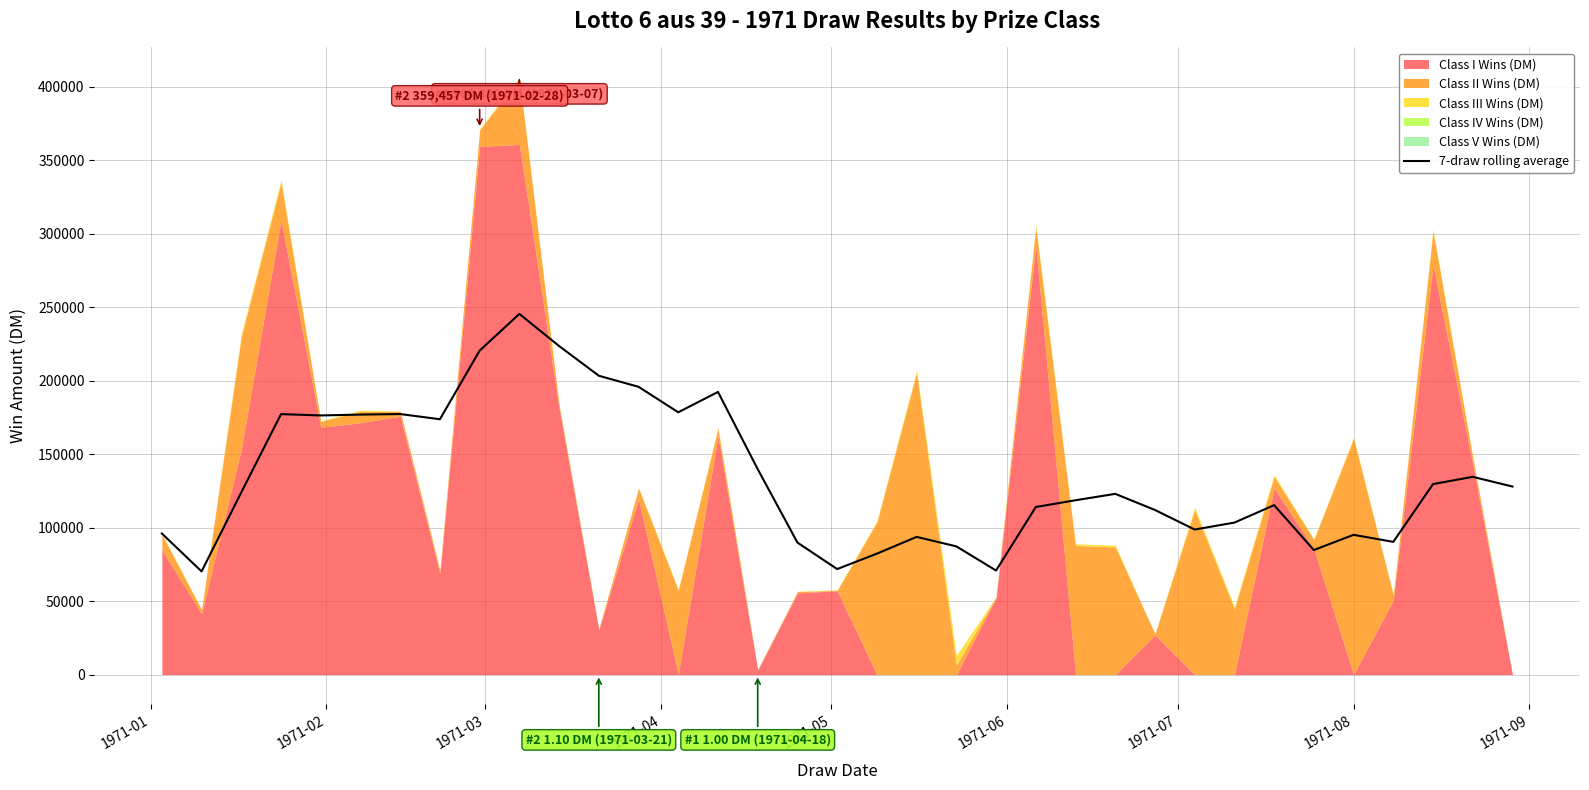

What is the minimum value for 7-draw rolling average?

70235.6